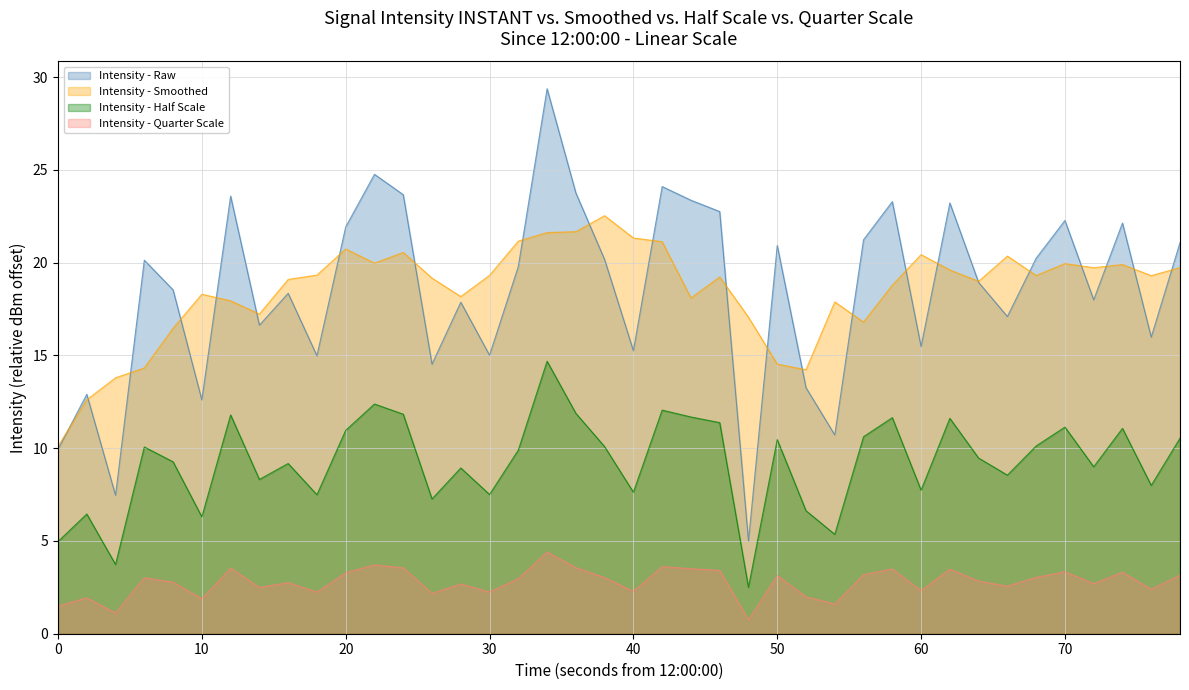

What is the greatest value displayed?

29.4